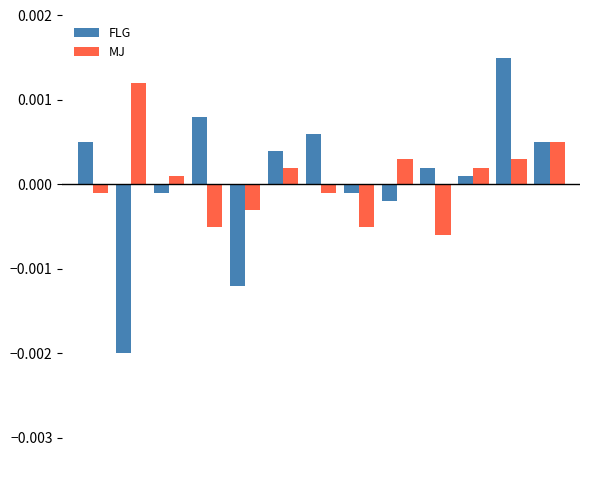

Which series has the largest range (max minus min)?

FLG